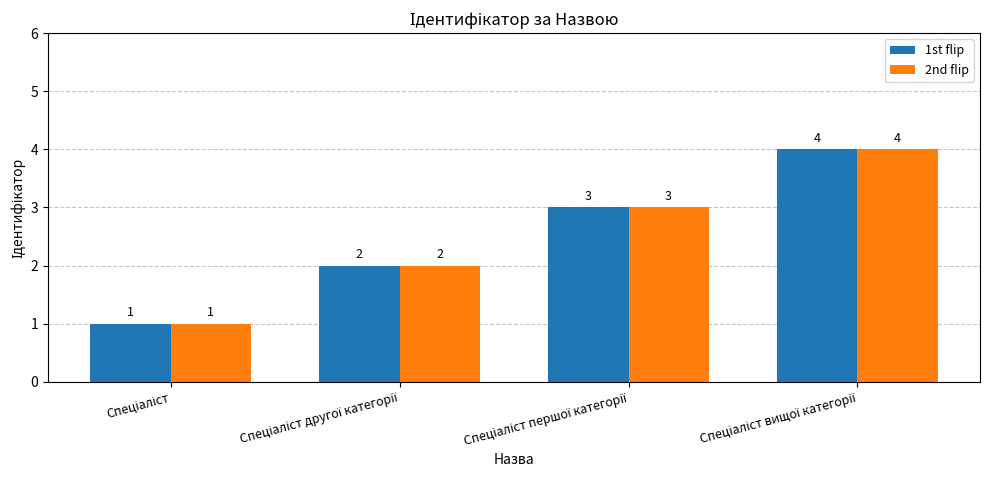

How many 1st flip values are between 2 and 4?

3